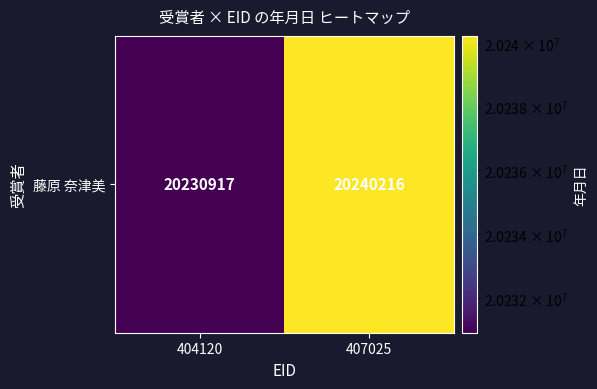

What is the difference between the maximum and minimum values?

9299